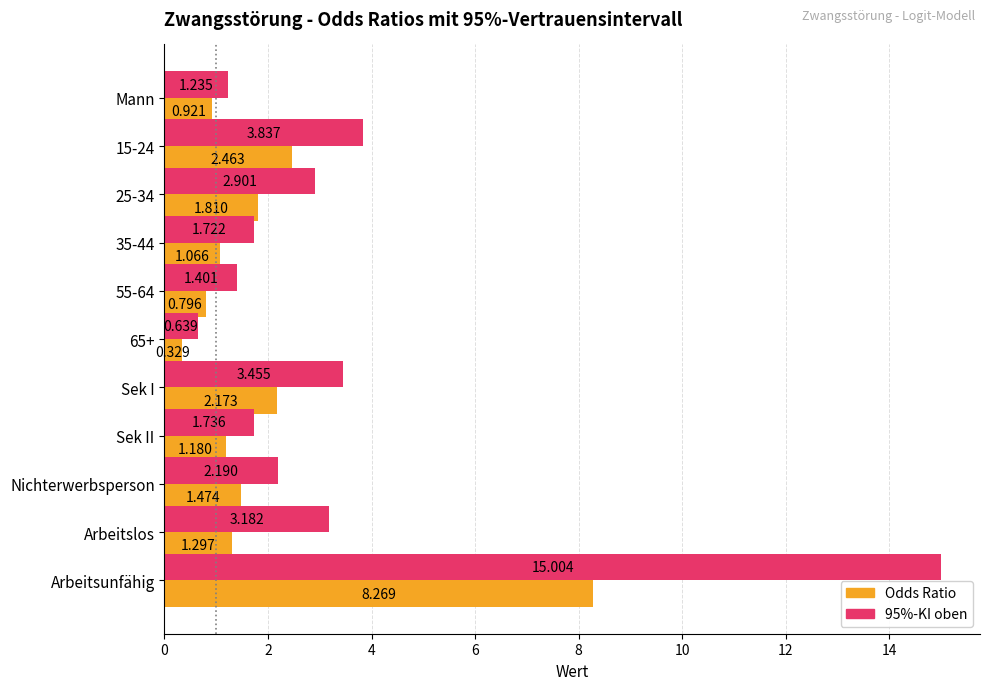

At which category does the chart reach its peak across all series?

Arbeitsunfähig